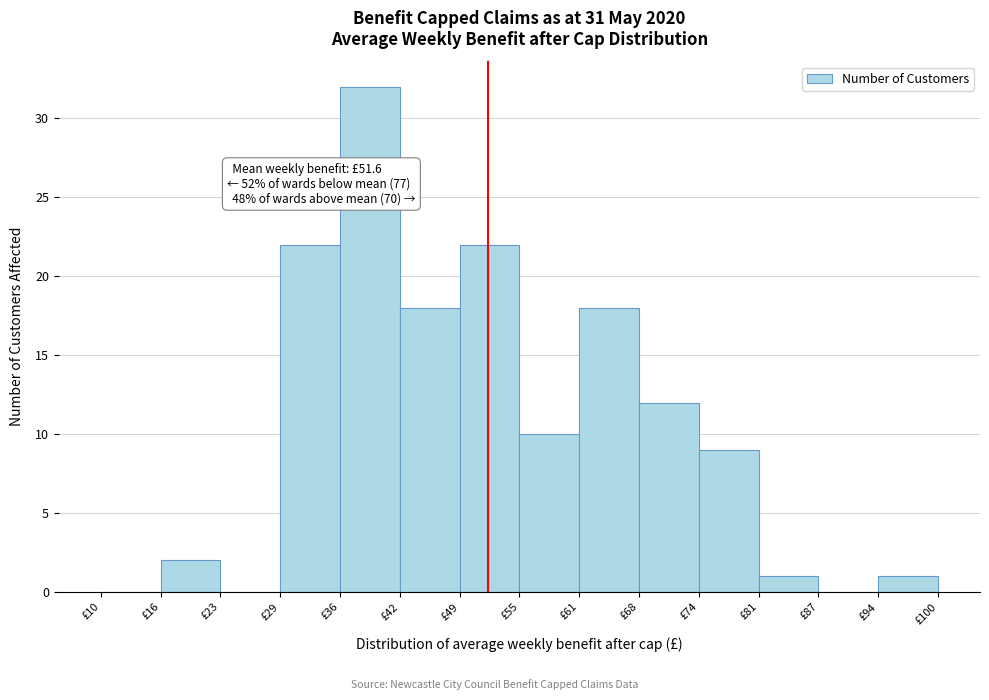

Which range on the x-axis has the tallest bar?

36 to 42